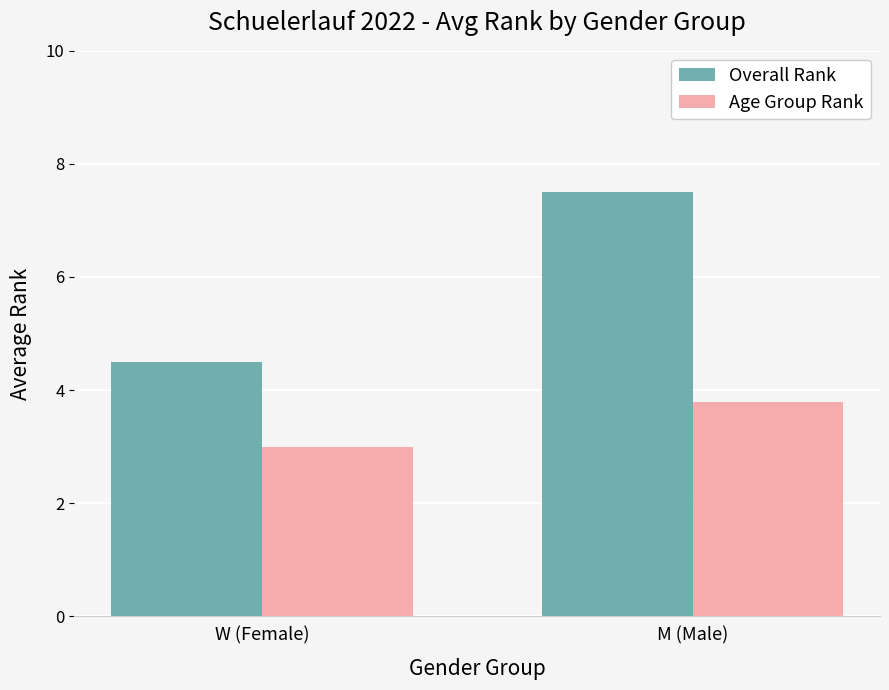

The value of Overall Rank at W (Female) is 6.1. True or false?

False